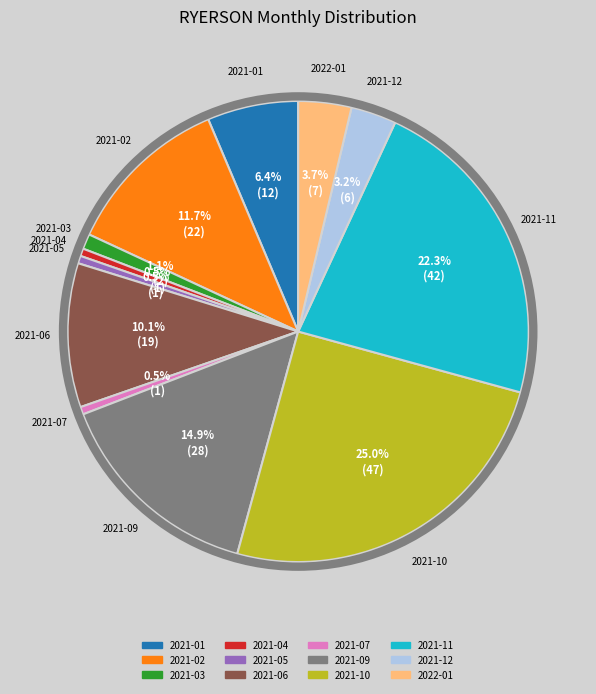

Between 2021-07 and 2022-01, which is larger?

2022-01